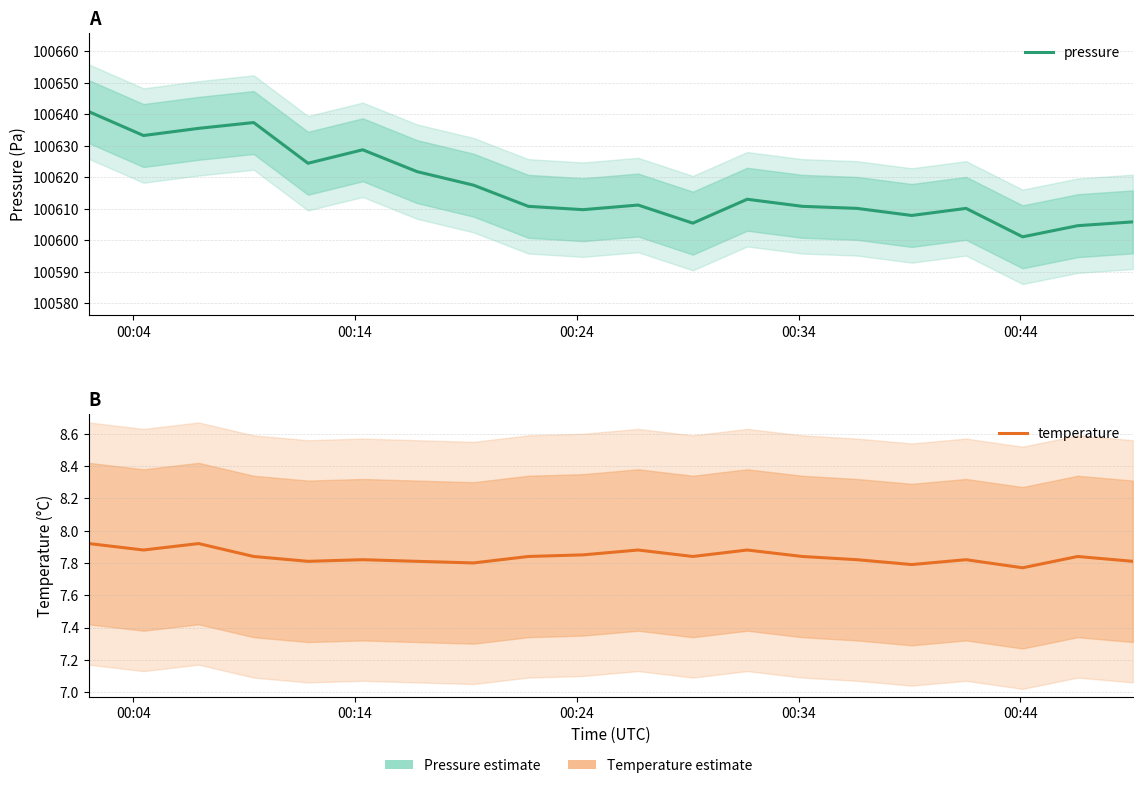

Is it true that temperature equals 12.8 at 17?

False